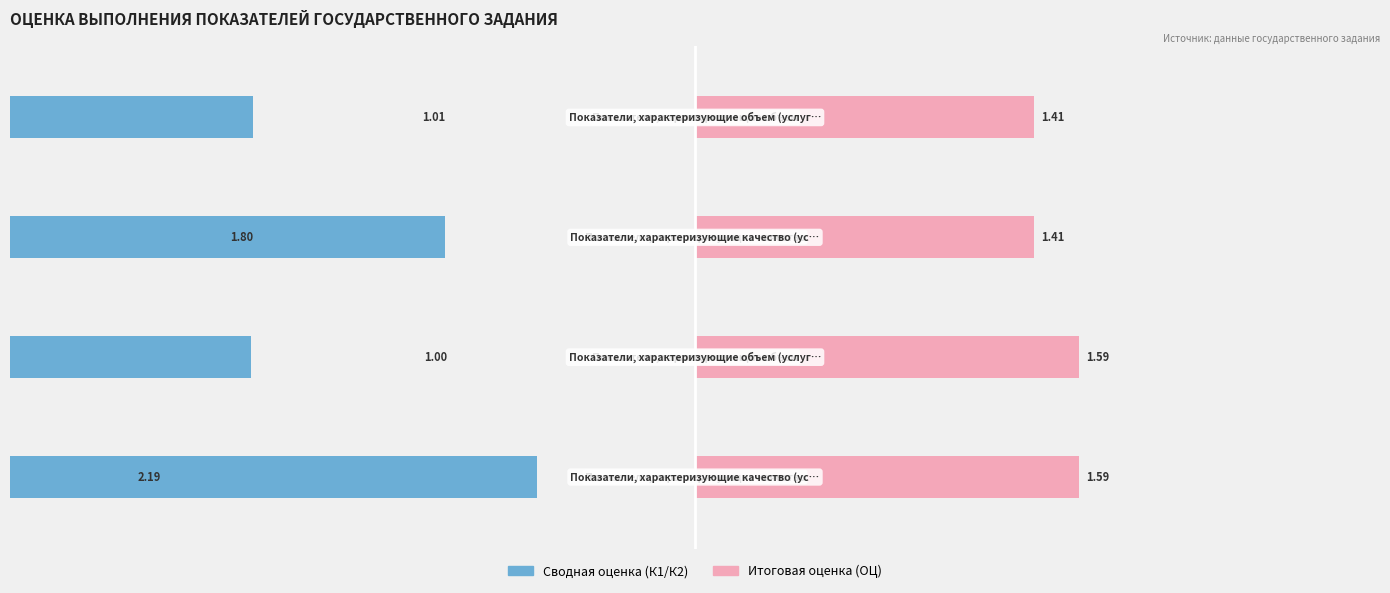

What is the value of the Сводная оценка (К1/К2) bar at the 2nd from the left?

1.0